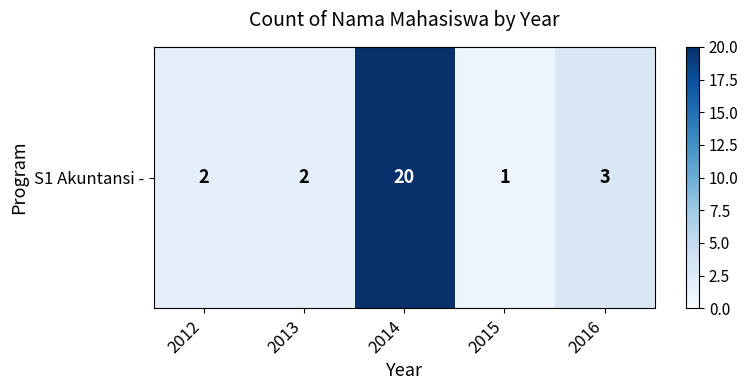

How many values exceed 2?

2